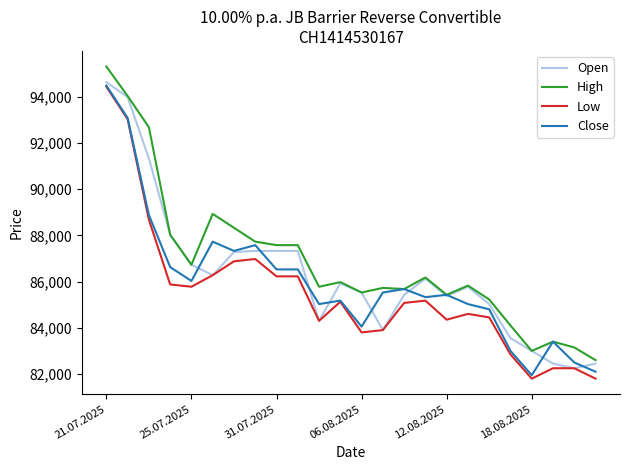

What is the lowest value of the Low series?

81800